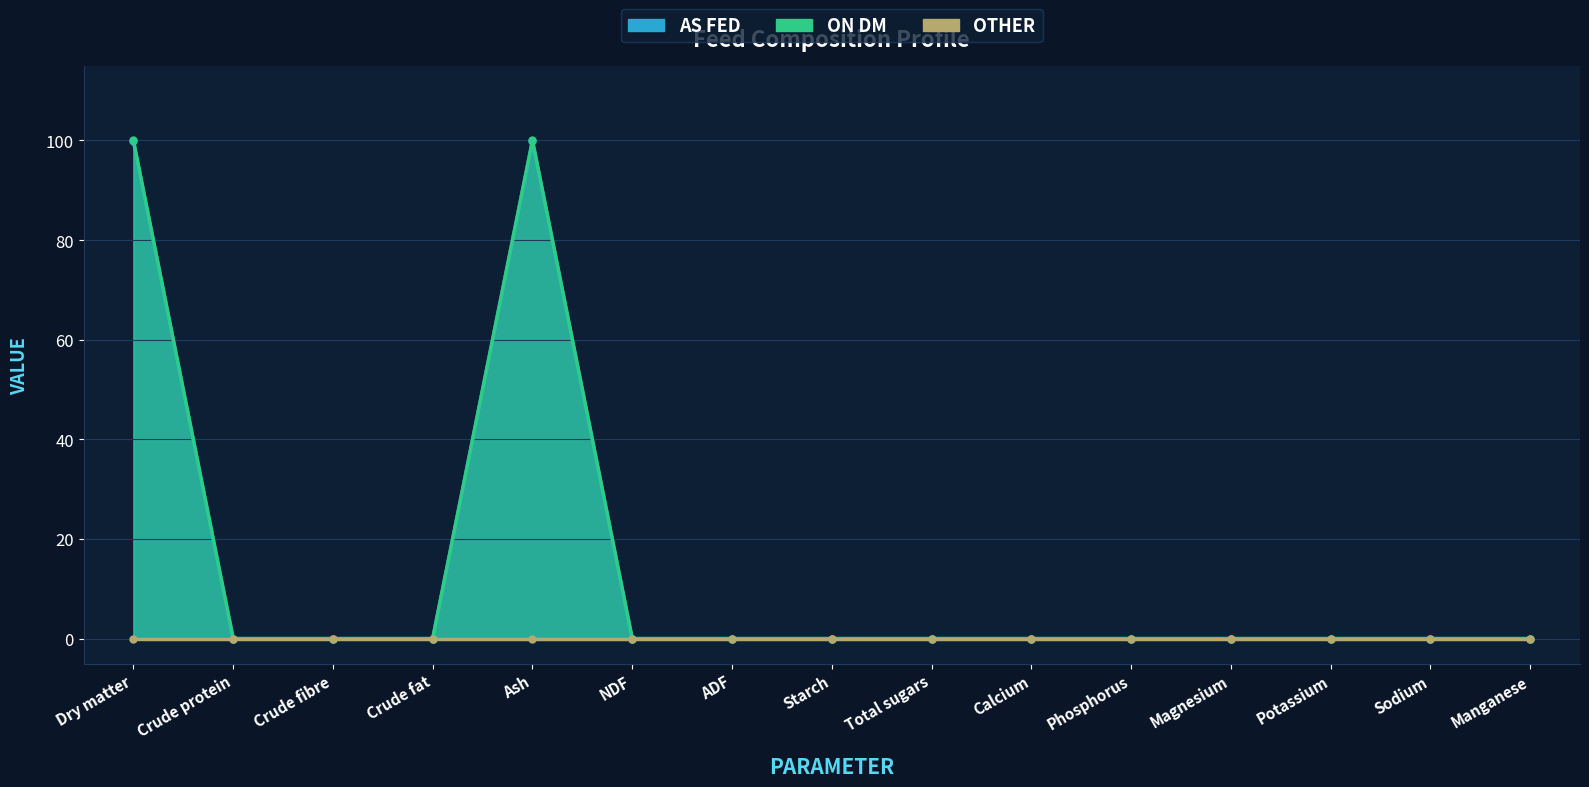

What is the maximum value for On DM?

100.0